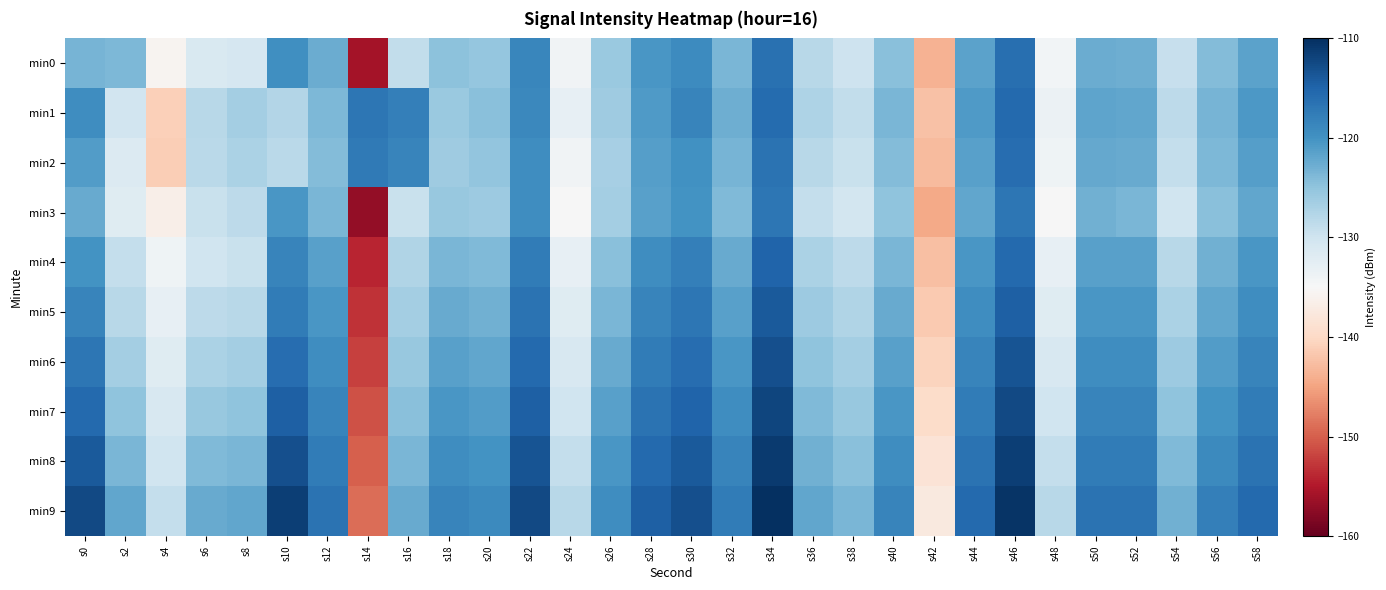

What is the greatest value displayed?

-110.0